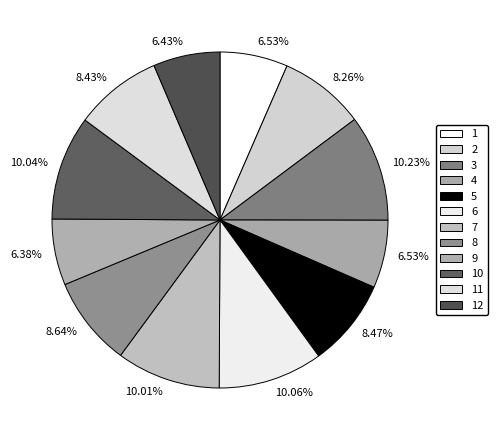

True or false: 1 accounts for 12% of the total.

False